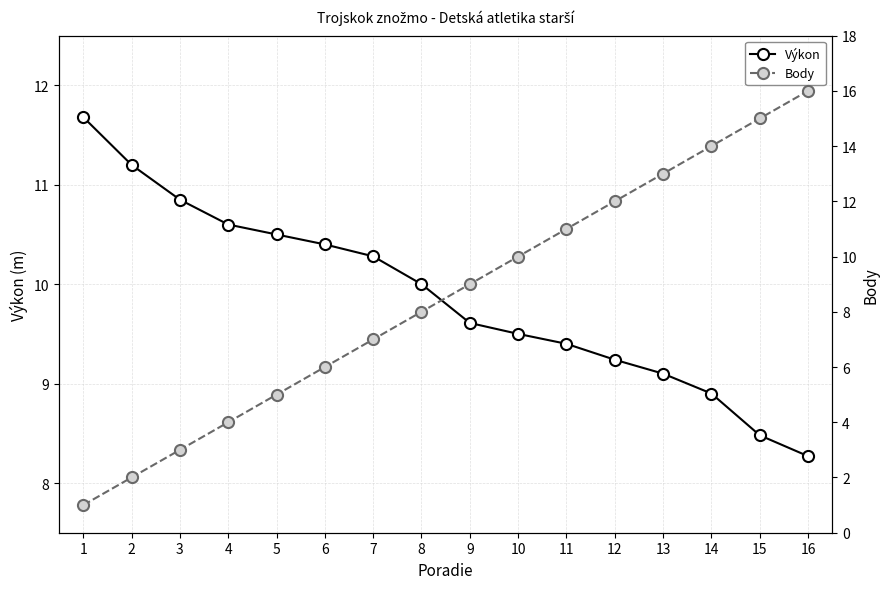

Rank the series by their average value, from highest to lowest.

Výkon, Body